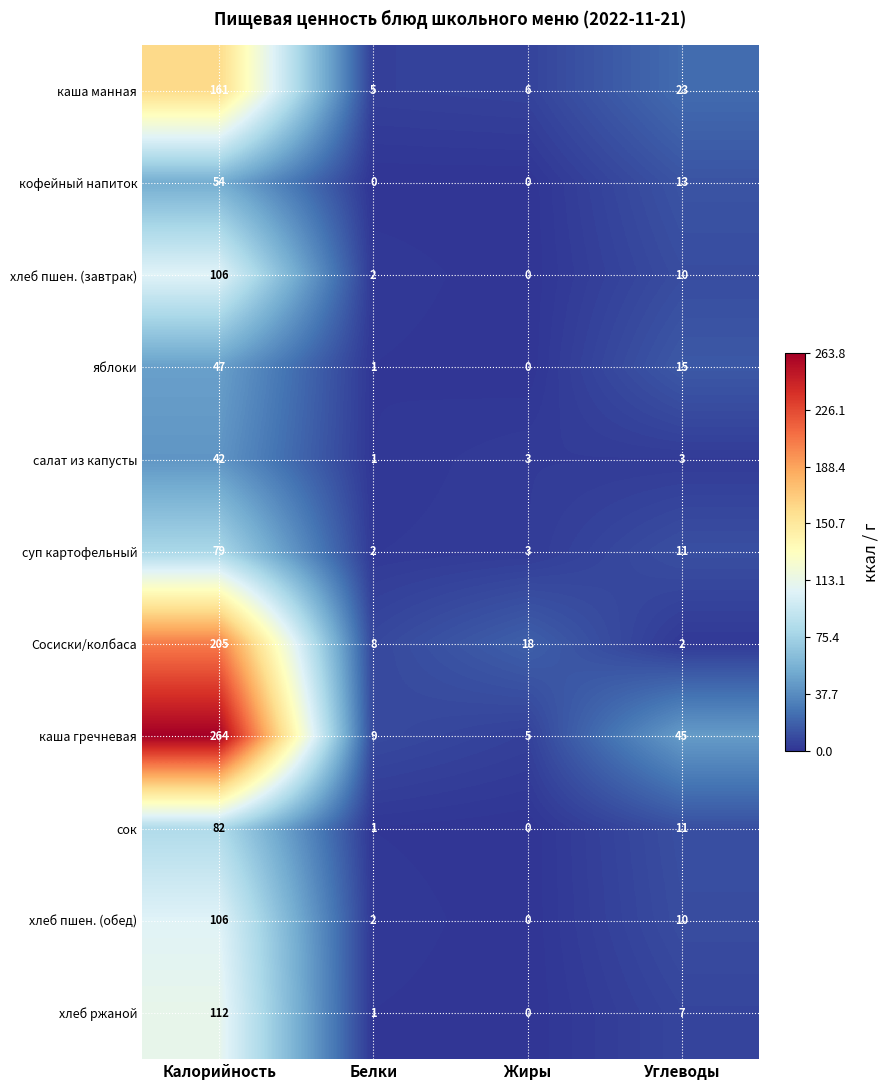

The value of хлеб пшен. (обед) at Углеводы is 10. True or false?

True